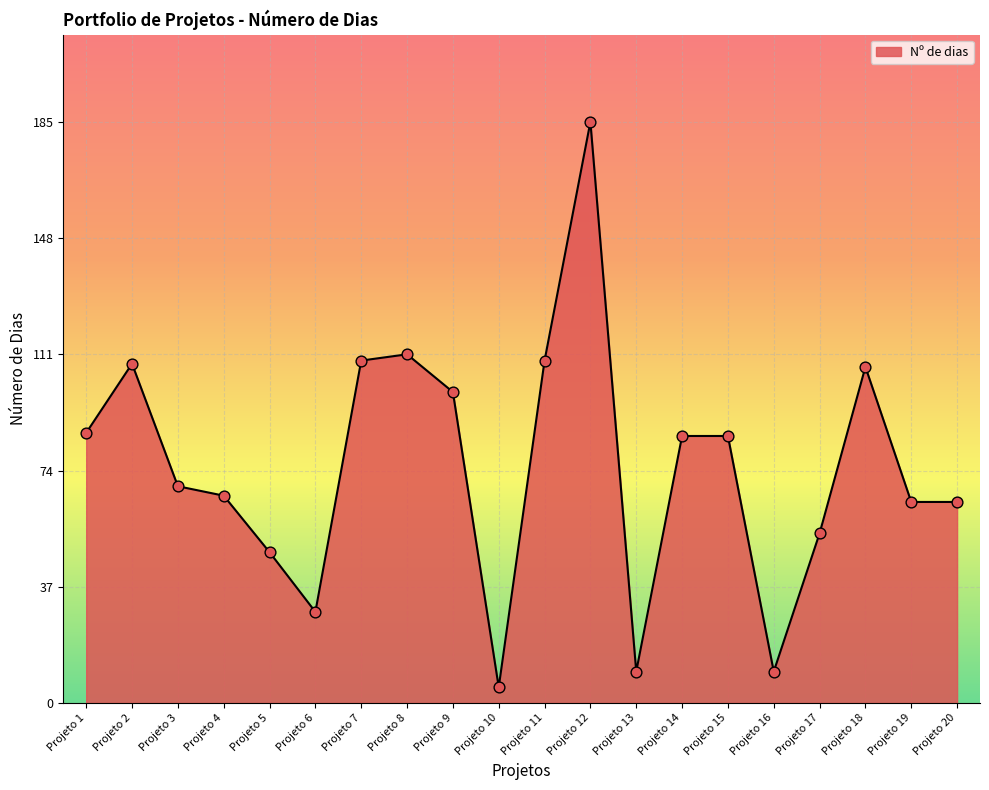

Which has a higher value, Projeto 7 or Projeto 8?

Projeto 8